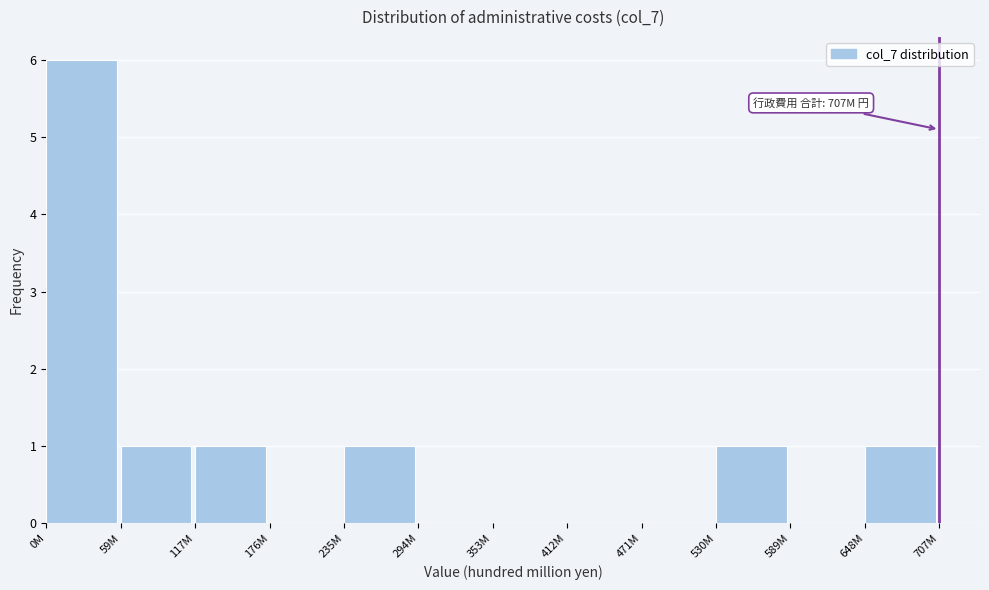

Reading left to right, extract all data points from this chart.

0M=6	59M=1	117M=1	176M=0	235M=1	294M=0	353M=0	412M=0	471M=0	530M=1	589M=0	648M=1